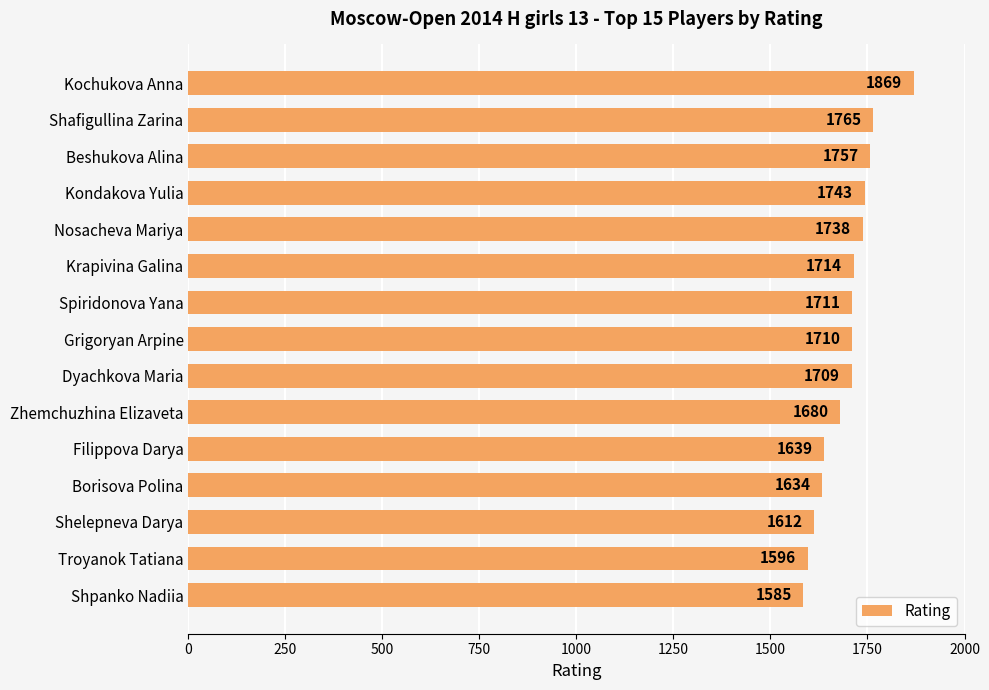

List the labels in order of value, smallest first.

Shpanko Nadiia, Troyanok Tatiana, Shelepneva Darya, Borisova Polina, Filippova Darya, Zhemchuzhina Elizaveta, Dyachkova Maria, Grigoryan Arpine, Spiridonova Yana, Krapivina Galina, Nosacheva Mariya, Kondakova Yulia, Beshukova Alina, Shafigullina Zarina, Kochukova Anna